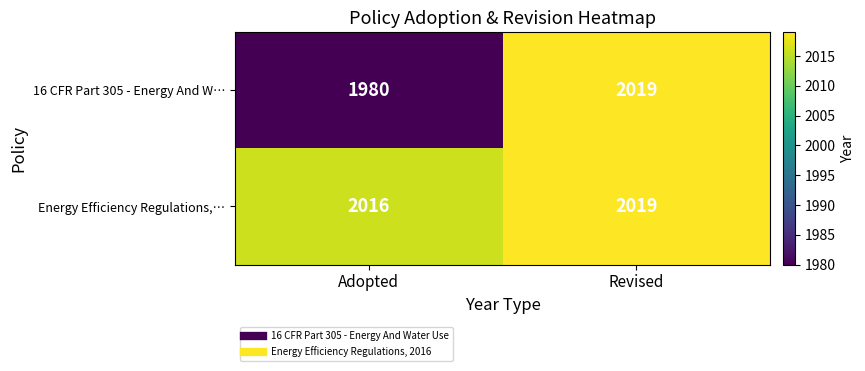

How many categories are shown in the chart?

2